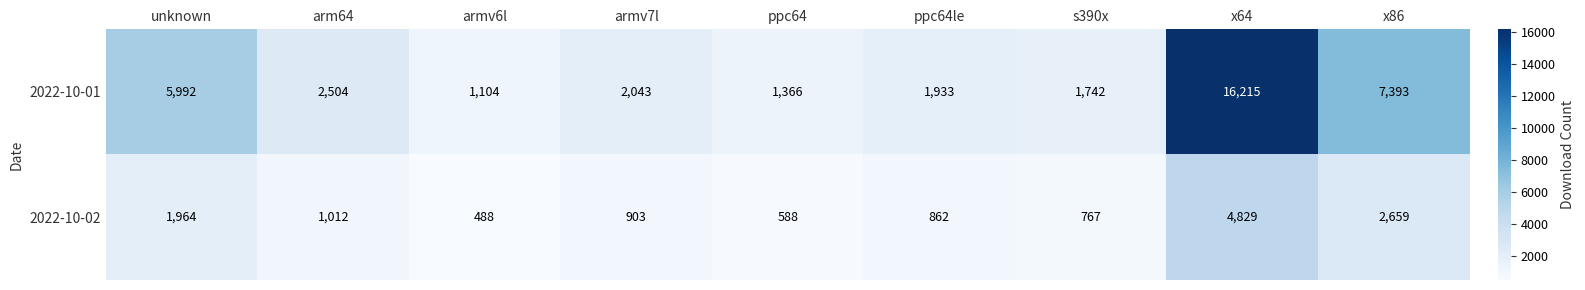

The 2022-10-01 series shows 2043 at armv7l. True or false?

True